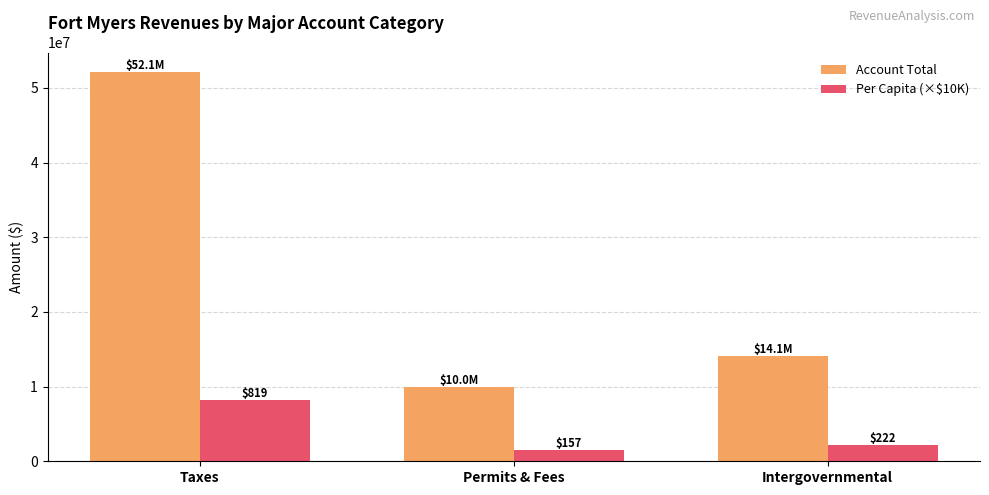

What are all the series names shown in the legend?

Account Total, Per Capita (×$10K)